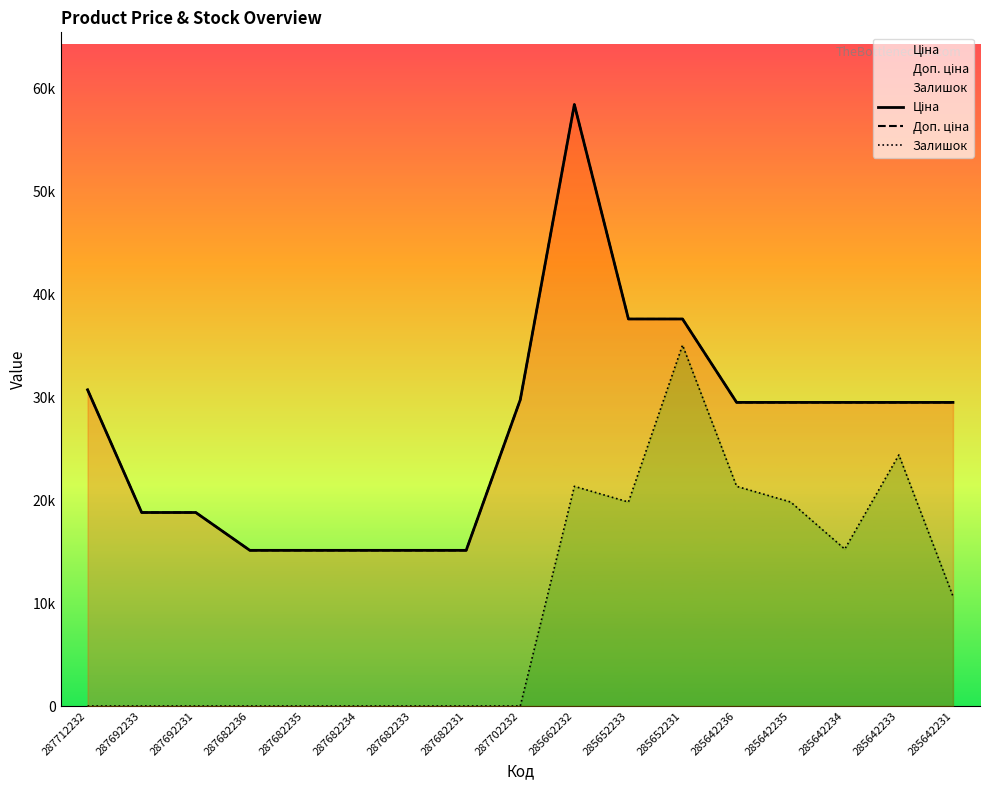

True or false: Залишок and Ціна intersect in this chart.

False